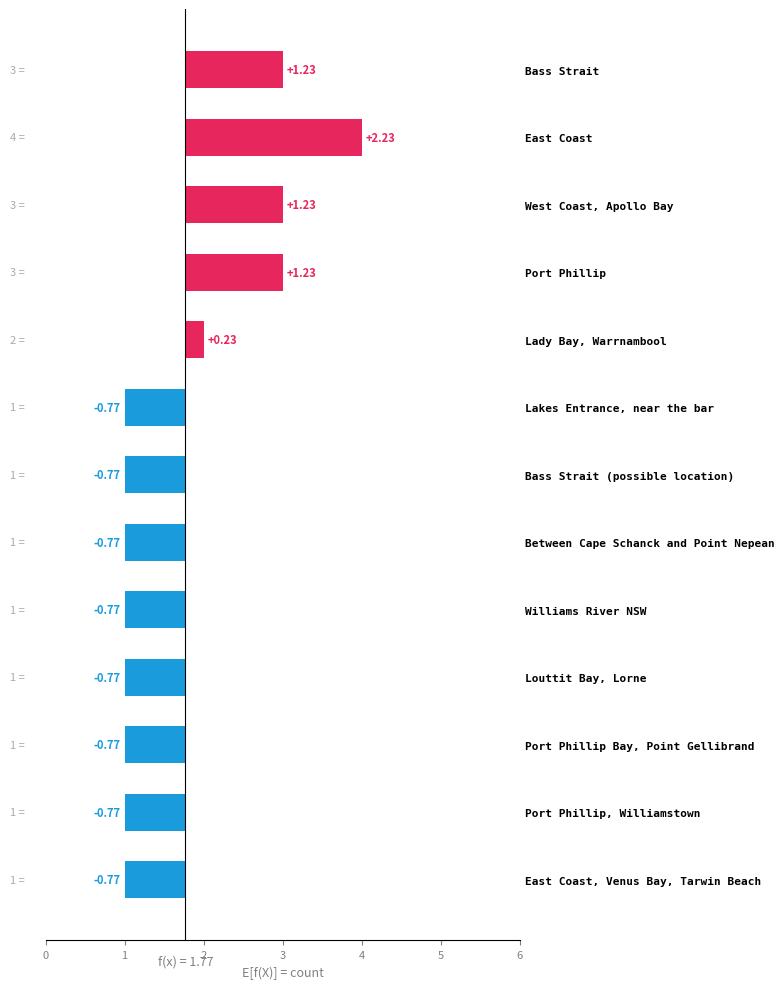

What is the sum of the values at Between Cape Schanck and Point Nepean and Bass Strait?

4